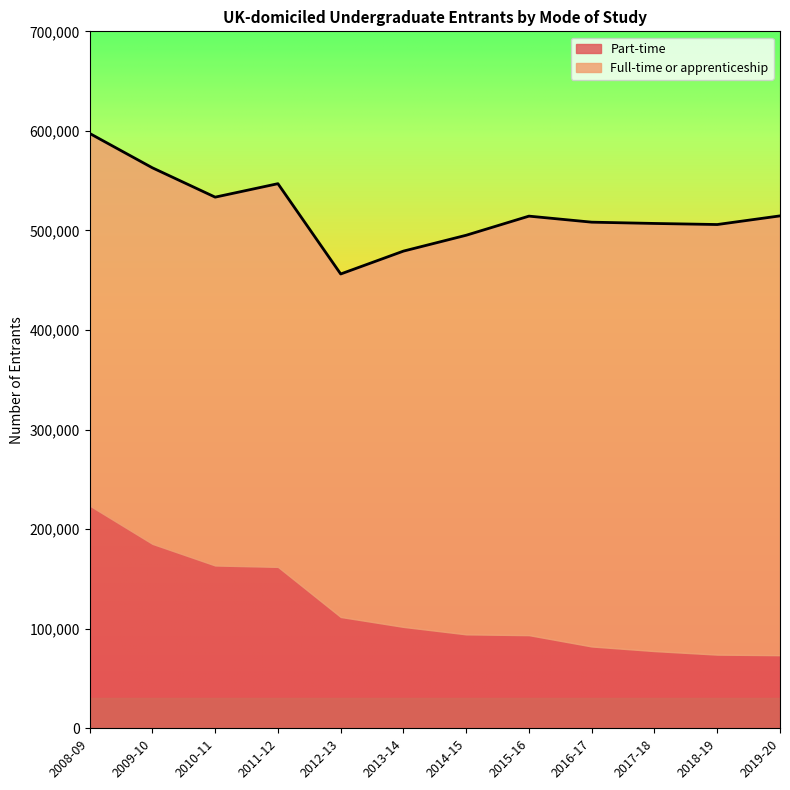

Rank the series by their maximum value, from highest to lowest.

Full-time or apprenticeship, Part-time